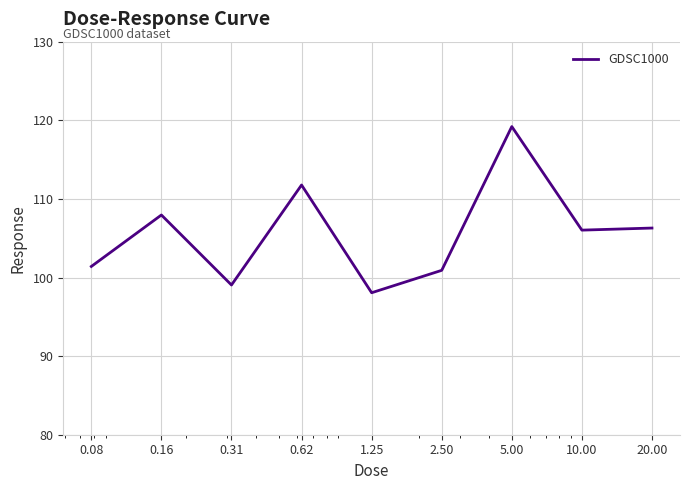

What is the average value?

105.6